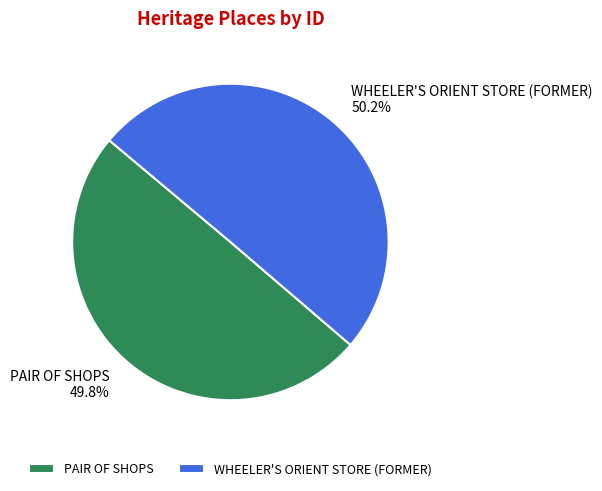

What is the ratio of the value at PAIR OF SHOPS to the value at WHEELER'S ORIENT STORE (FORMER)?

1.0